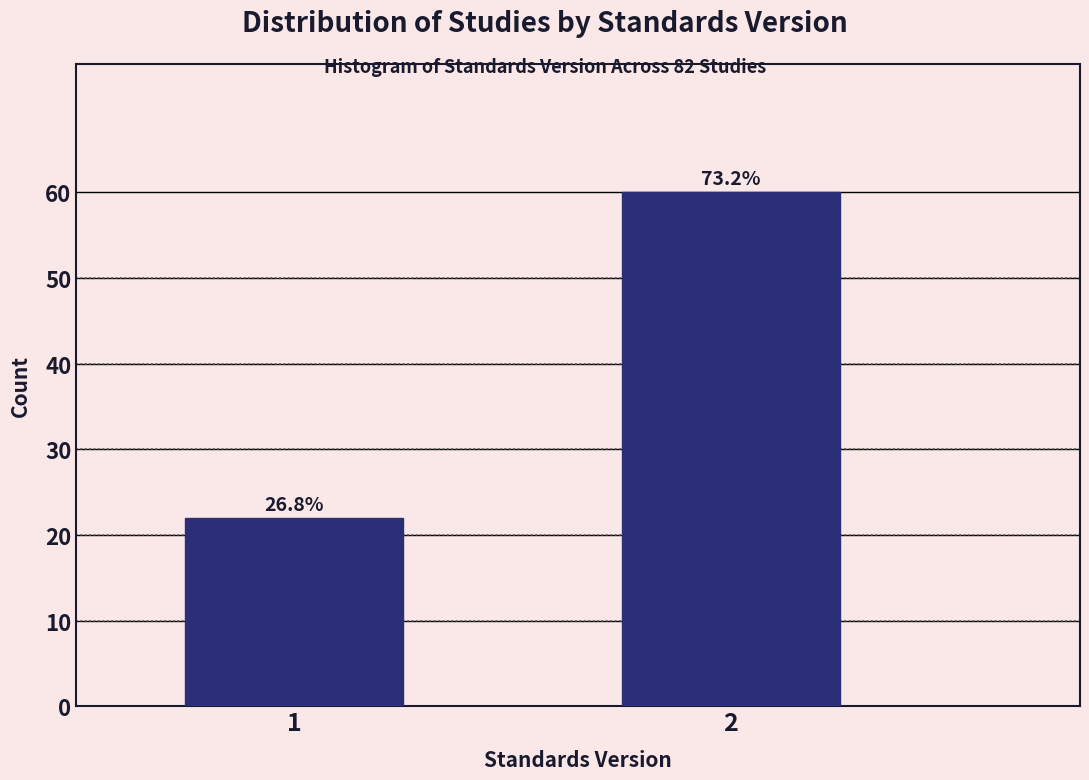

Are the bars horizontal?

No